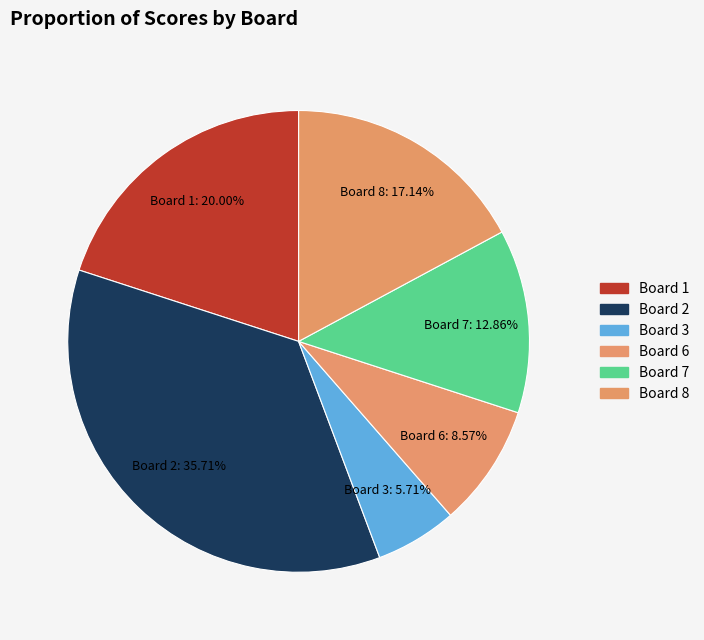

Does any single category account for the majority?

No